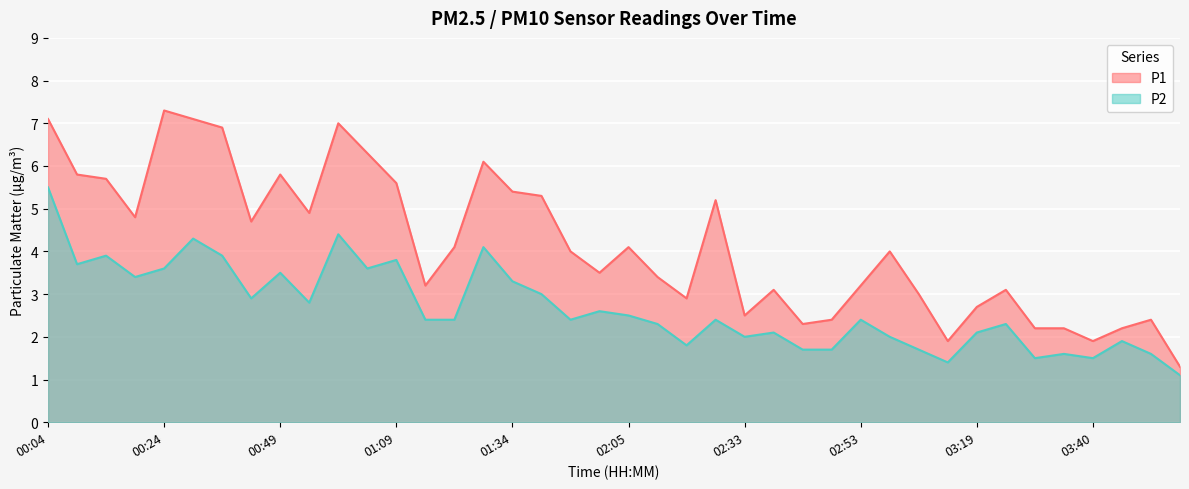

What is the label of the 19th point from the right?

02:10